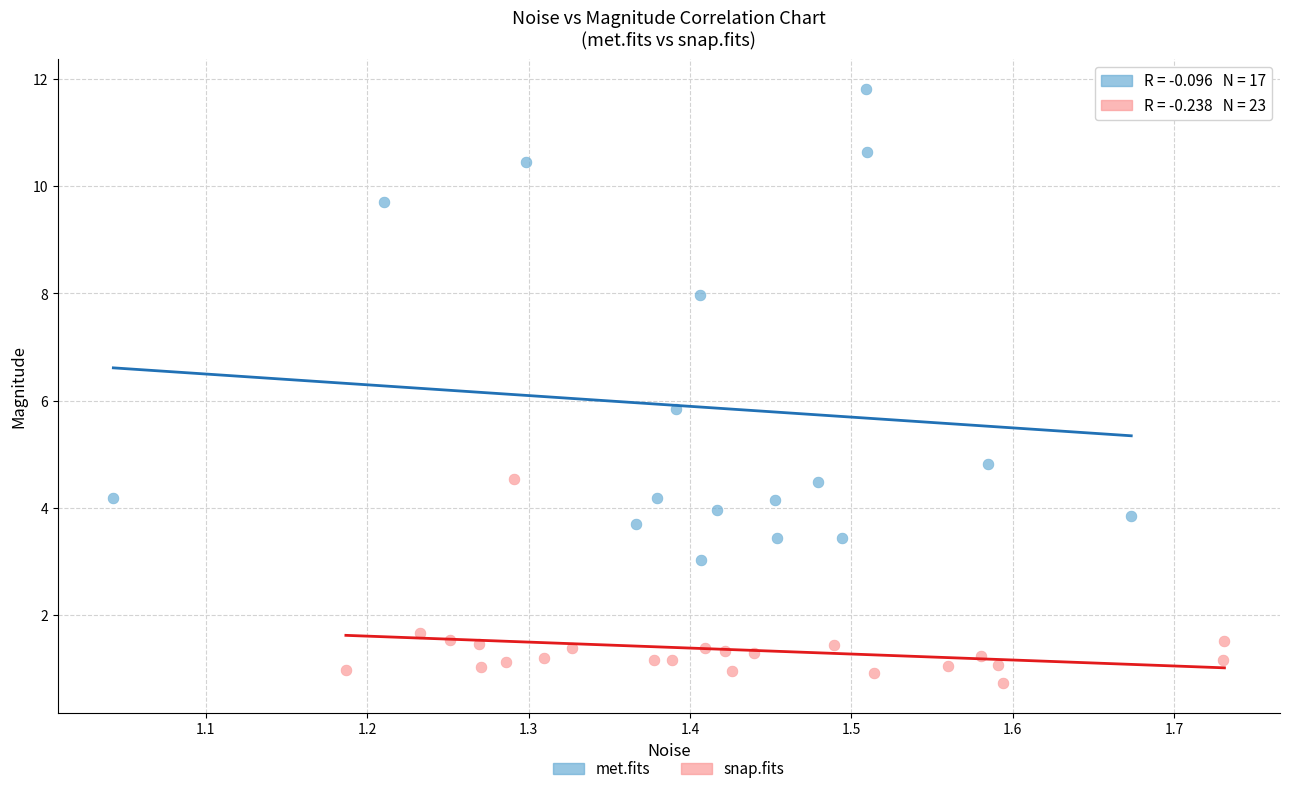

Which series has the widest spread of Y values?

met.fits